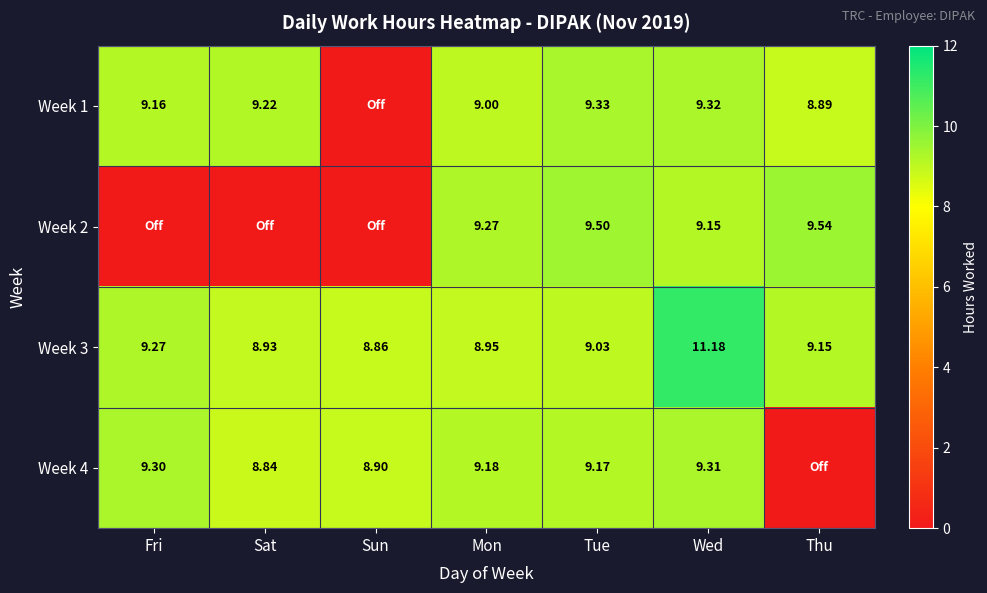

Which series changed the most between Mon and Tue?

Week 1